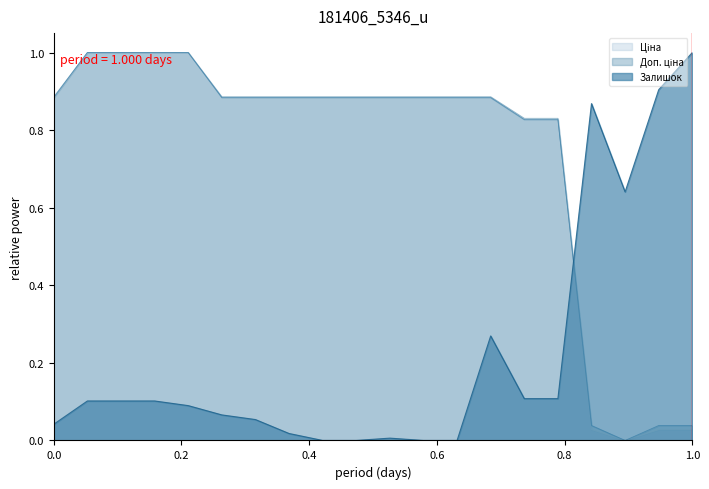

What is the maximum value shown in the chart?

1.0